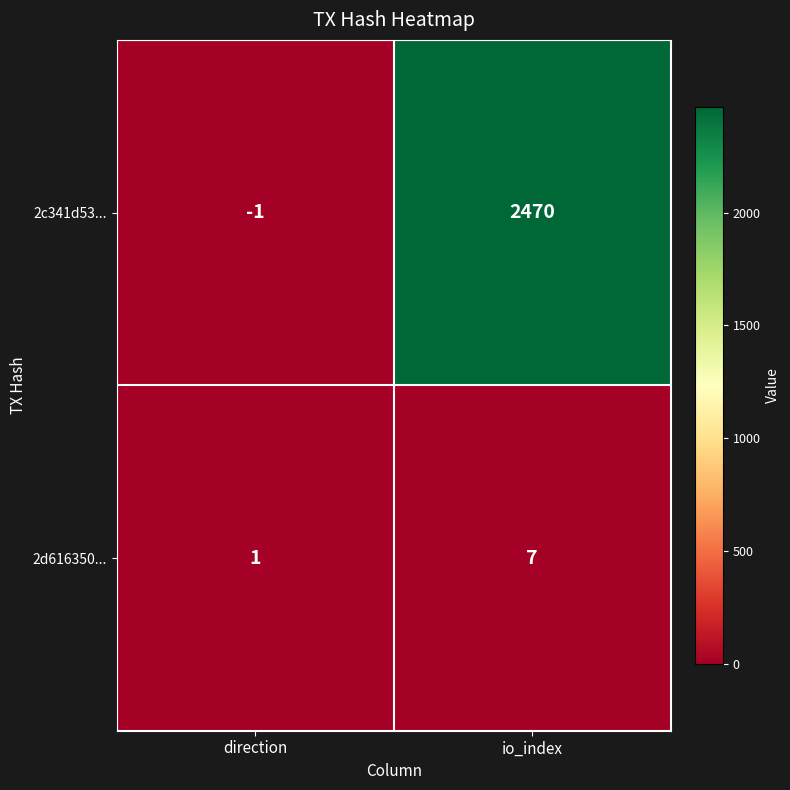

The 2d616350... series shows 7 at io_index. True or false?

True